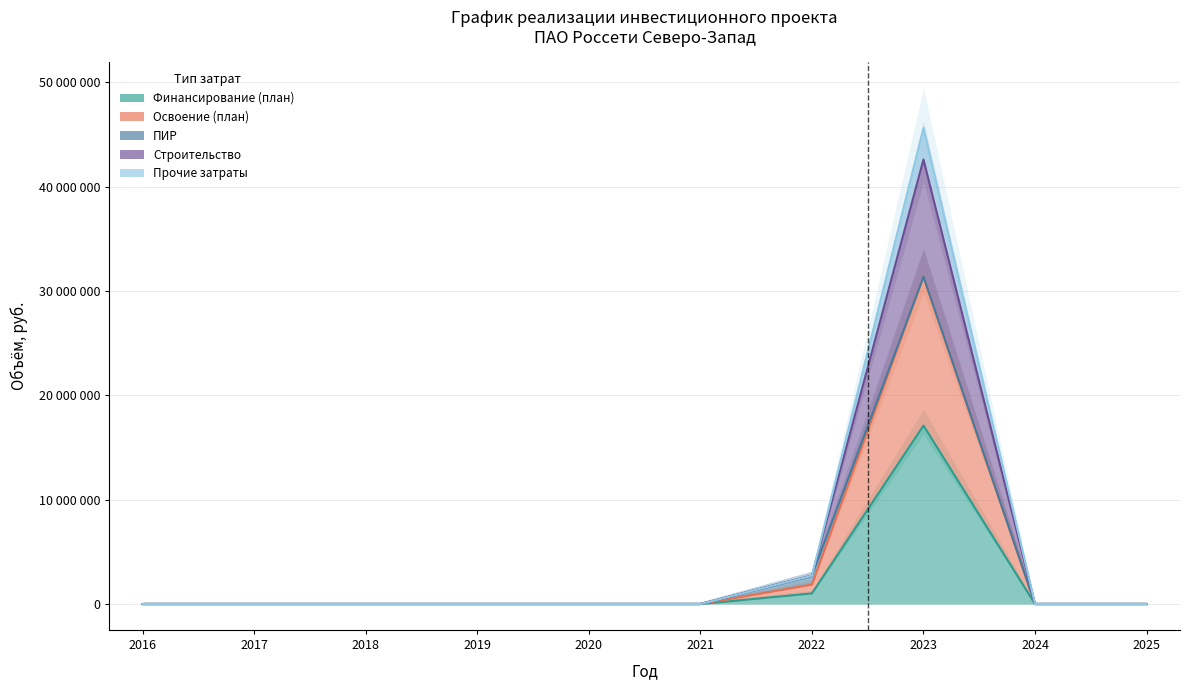

At which category is the sum across all series the highest?

2023